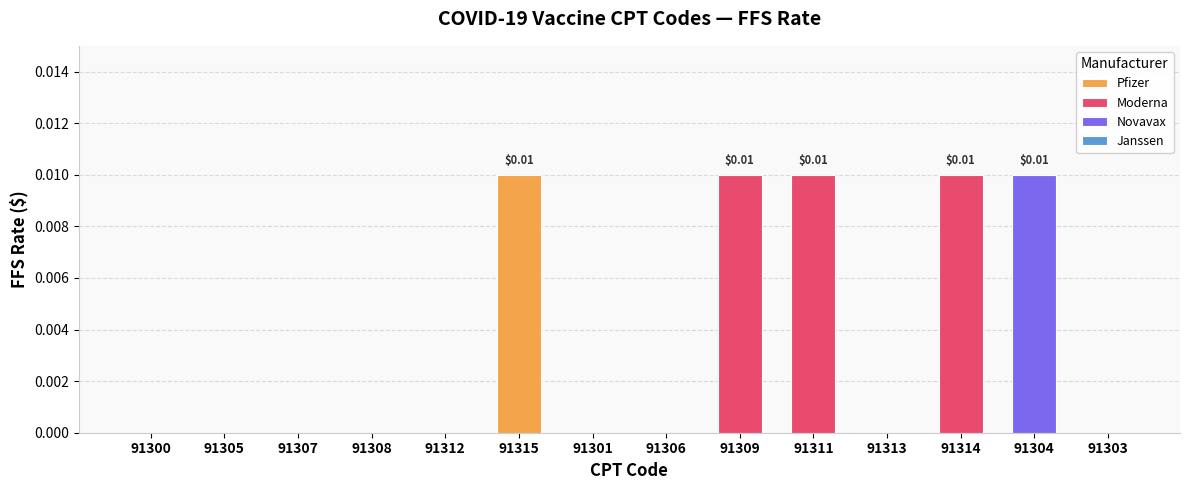

Reading left to right, extract all data points from this chart.

91300=0.0	91305=0.0	91307=0.0	91308=0.0	91312=0.0	91315=0.0	91301=0.0	91306=0.0	91309=0.0	91311=0.0	91313=0.0	91314=0.0	91304=0.0	91303=0.0